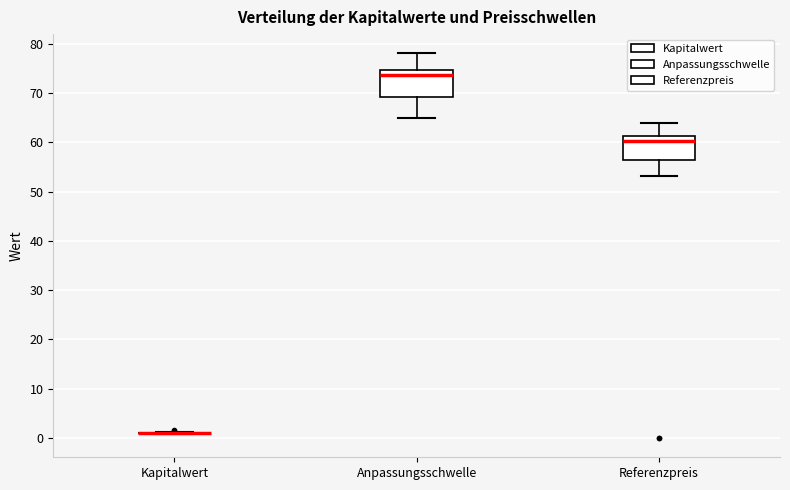

Reading left to right, transcribe this box plot: for each box, give where its median line is, the range the box spans, and where its two whiskers end, as read against the y-axis. The values are not printed on the chart, so give them approximately, as read against the axis.

Kapitalwert: box collapsed to a line at 1, whiskers 1 to 1
Anpassungsschwelle: median 74, box 69 to 75, whiskers 65 to 78
Referenzpreis: median 60, box 56 to 61, whiskers 53 to 64